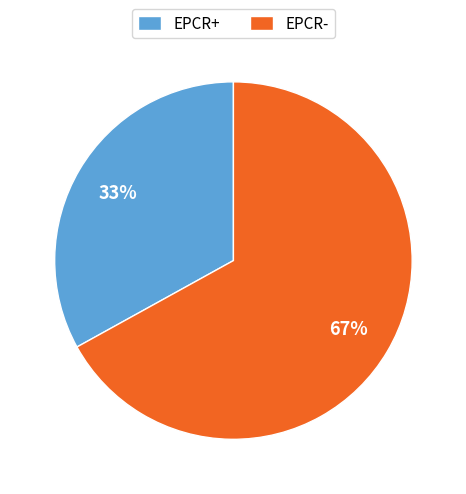

How many slices are in this pie chart?

2